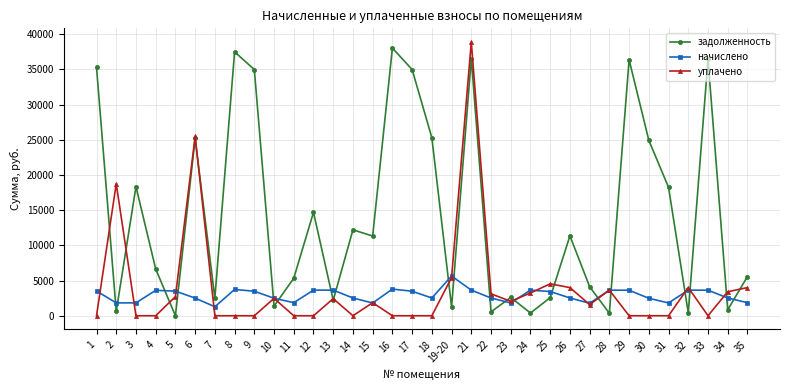

Which category has the lowest value in the начислено series?

7